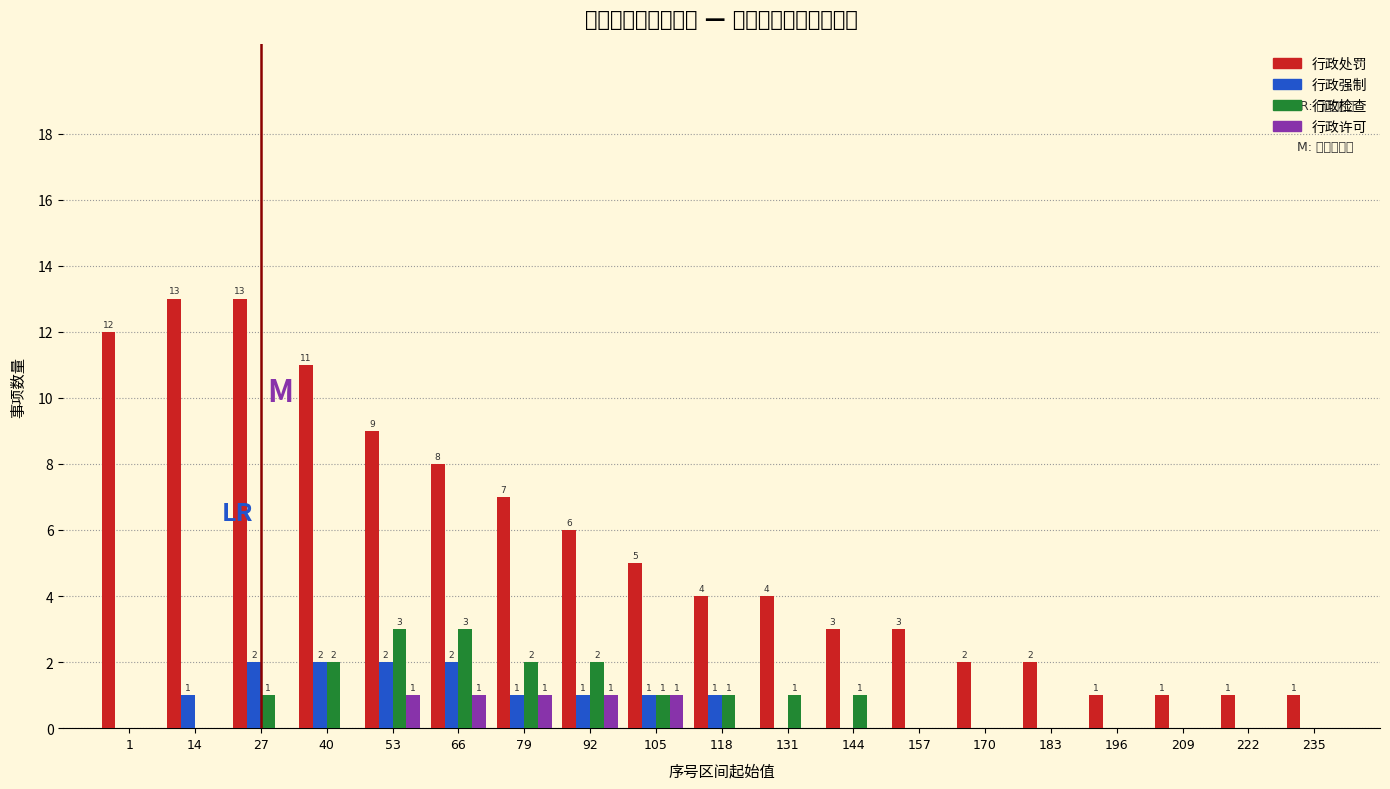

Reading left to right, what are all the values shown in this chart?

行政处罚: 1=12	14=13	27=13	40=11	53=9	66=8	79=7	92=6	105=5	118=4	131=4	144=3	157=3	170=2	183=2	196=1	209=1	222=1	235=1
行政强制: 1=0	14=1	27=2	40=2	53=2	66=2	79=1	92=1	105=1	118=1	131=0	144=0	157=0	170=0	183=0	196=0	209=0	222=0	235=0
行政检查: 1=0	14=0	27=1	40=2	53=3	66=3	79=2	92=2	105=1	118=1	131=1	144=1	157=0	170=0	183=0	196=0	209=0	222=0	235=0
行政许可: 1=0	14=0	27=0	40=0	53=1	66=1	79=1	92=1	105=1	118=0	131=0	144=0	157=0	170=0	183=0	196=0	209=0	222=0	235=0